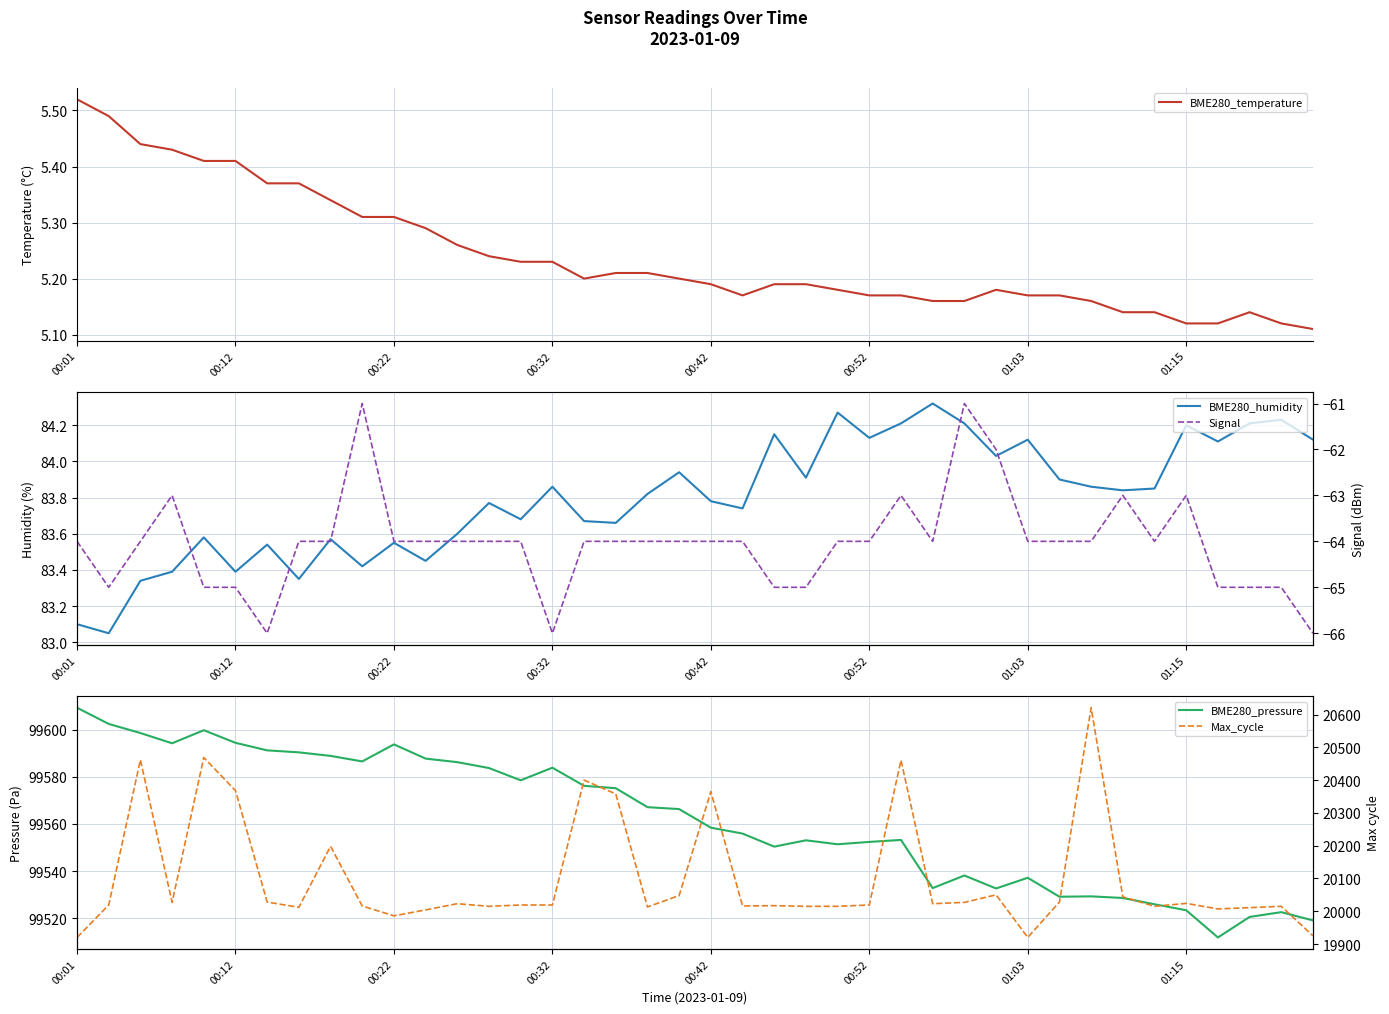

What is the sum of all BME280_humidity values?

3351.9